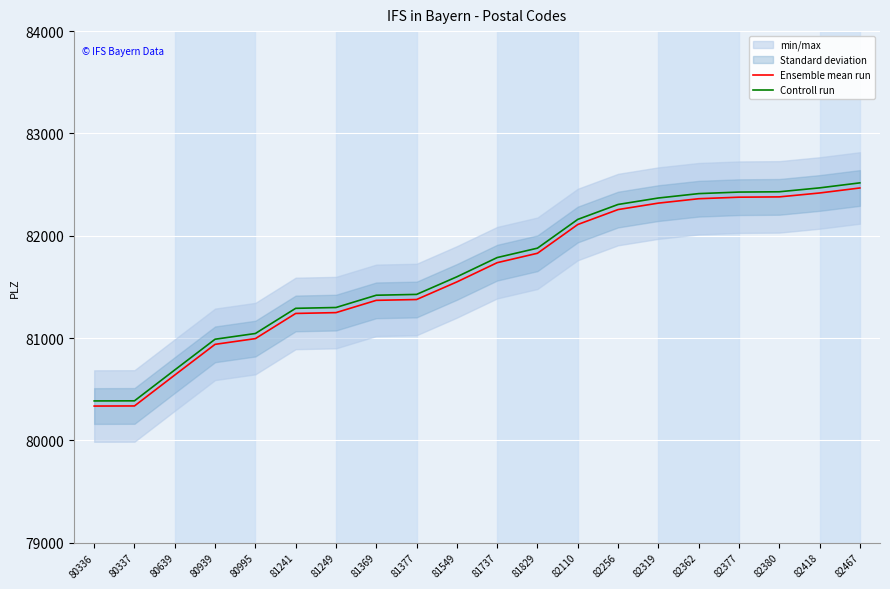

How many data points does each series have?

20